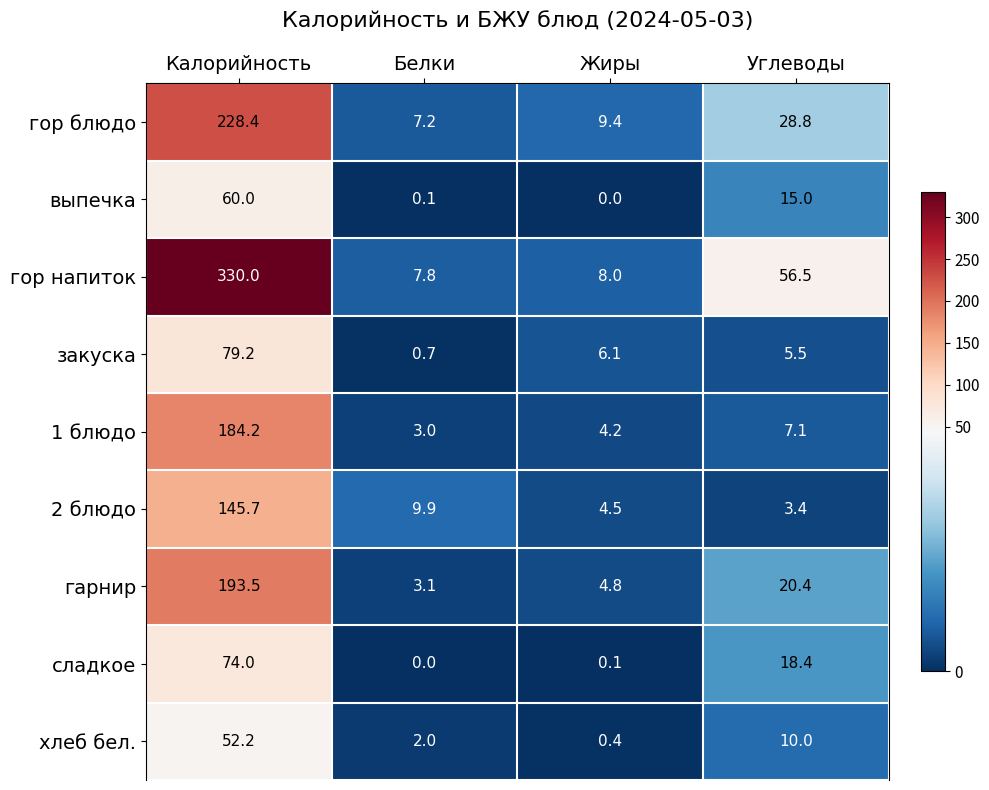

At which category is the sum across all series the highest?

Калорийность